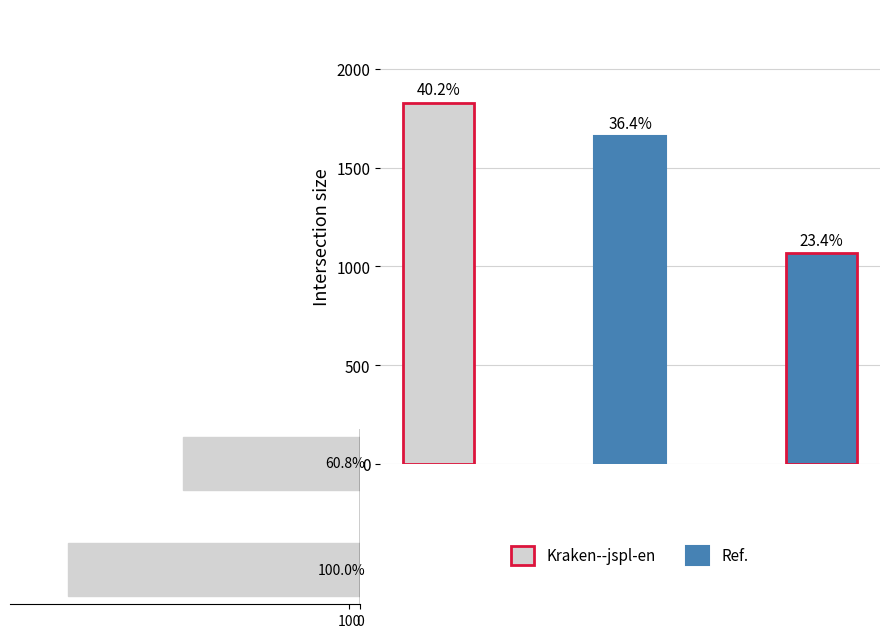

What is the value of the Total ständige bar at the 3rd from the left?

1067